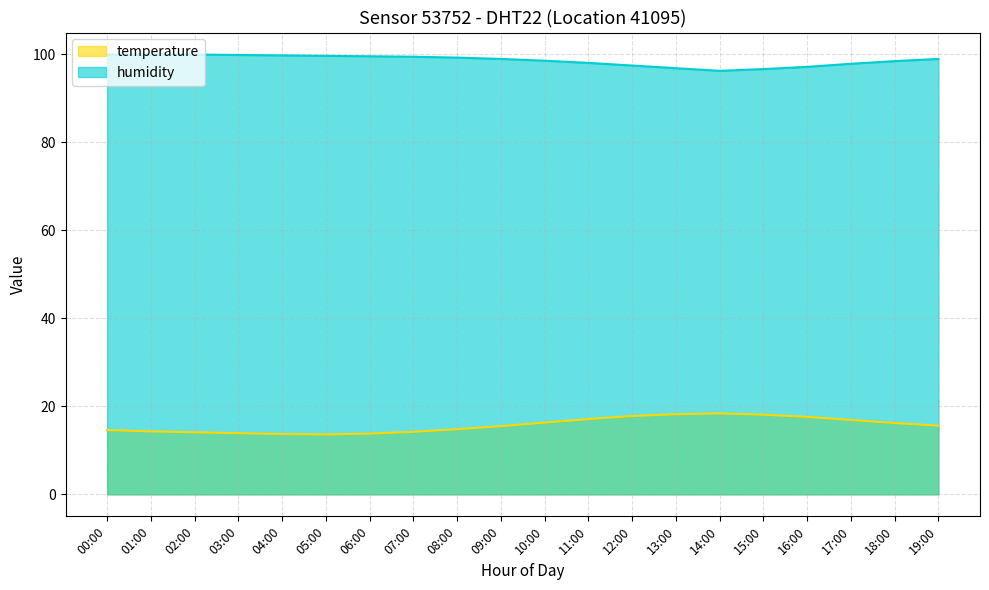

Count the number of data series in this chart.

2